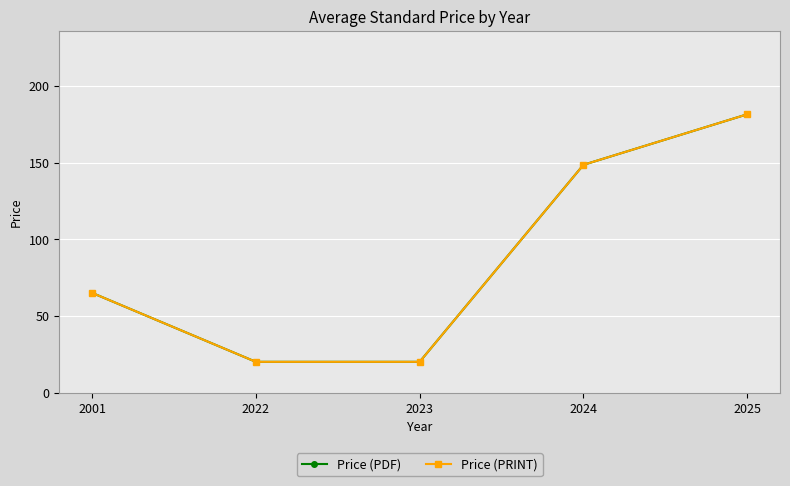

Is this an area chart (filled region under the line)?

No